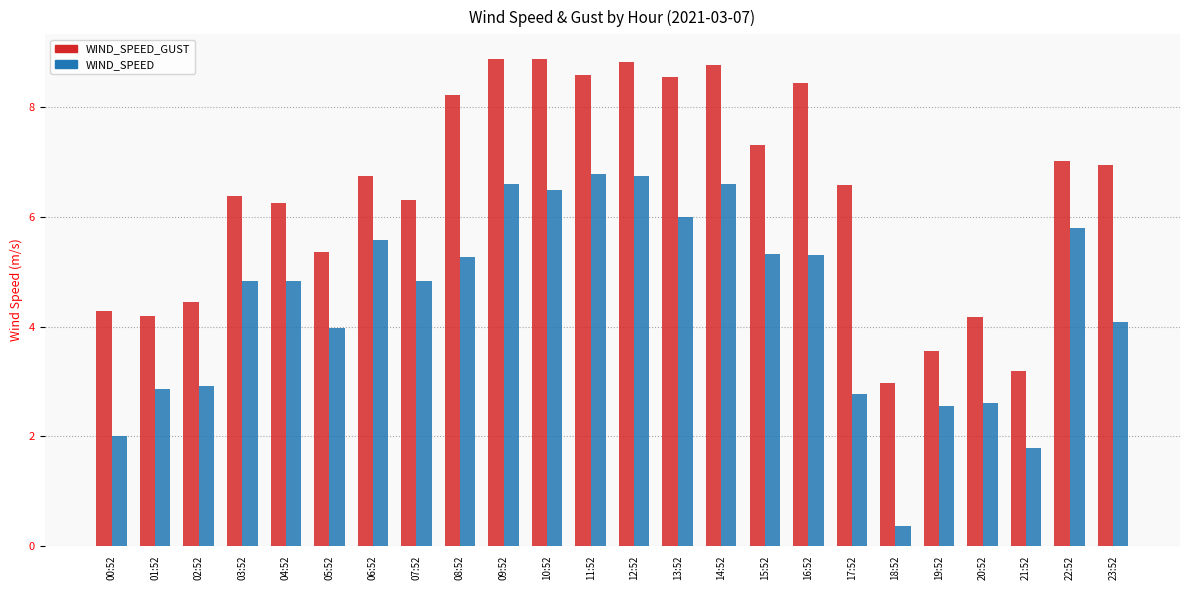

At how many categories does at least one series exceed 5?

17